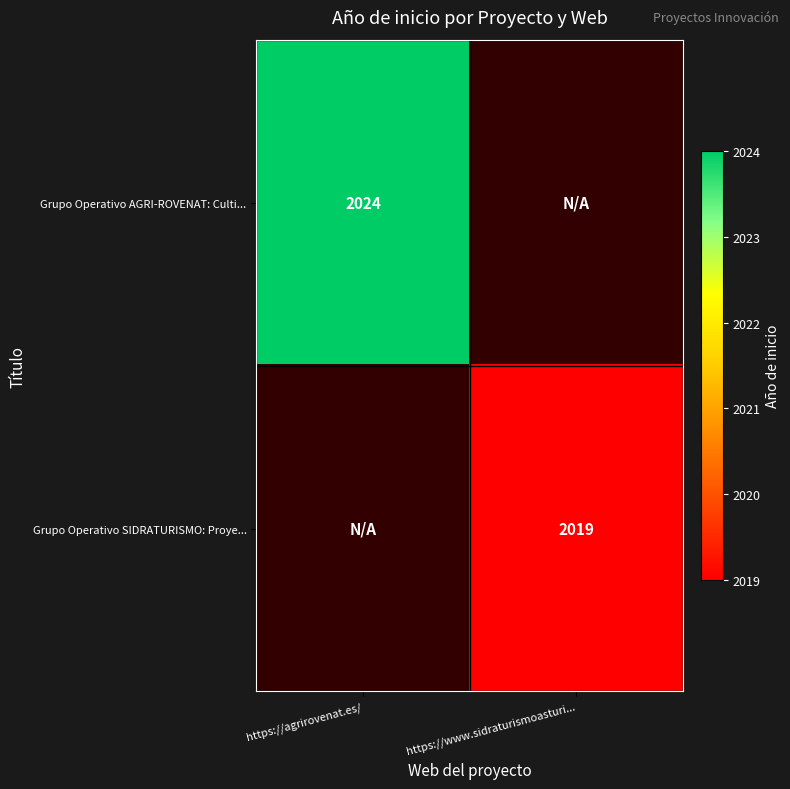

The Grupo Operativo SIDRATURISMO: Proye... series shows 2019 at https://www.sidraturismoasturi.... True or false?

True